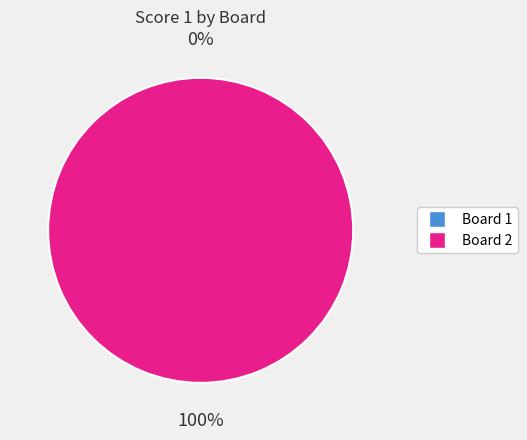

Count the number of slices in the pie.

2